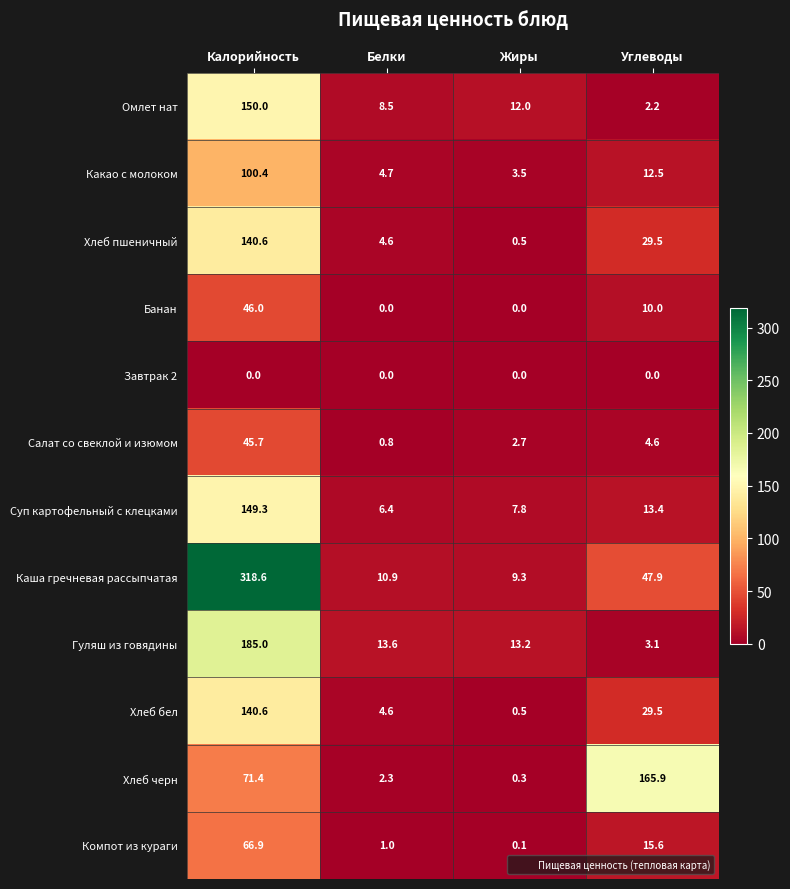

Which series changed the most between Белки and Углеводы?

Хлеб черн